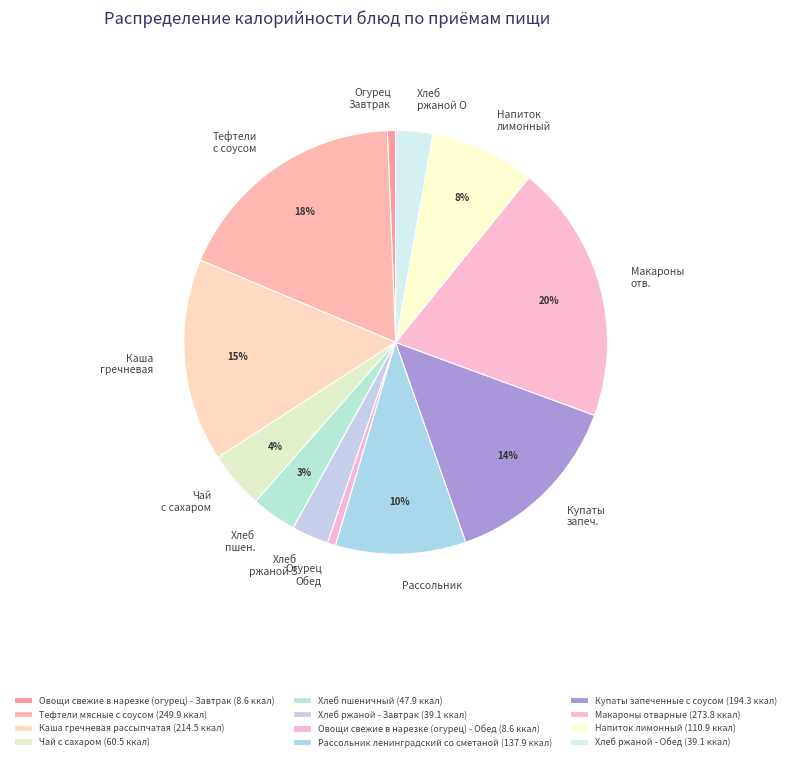

Which slice is the largest?

Макароны отварные